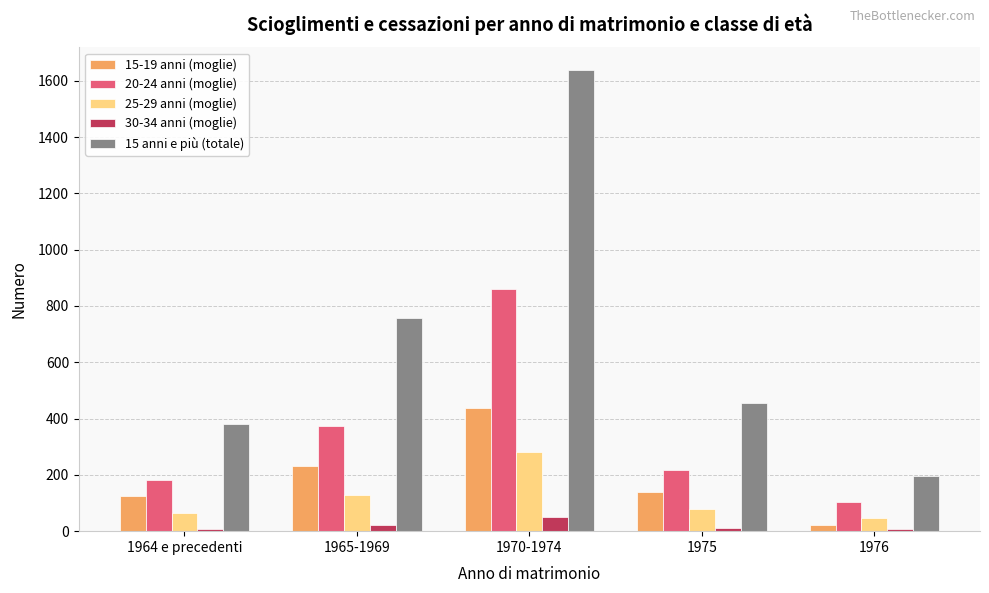

True or false: 20-24 anni (moglie) has a value of 219 at 1975.

True